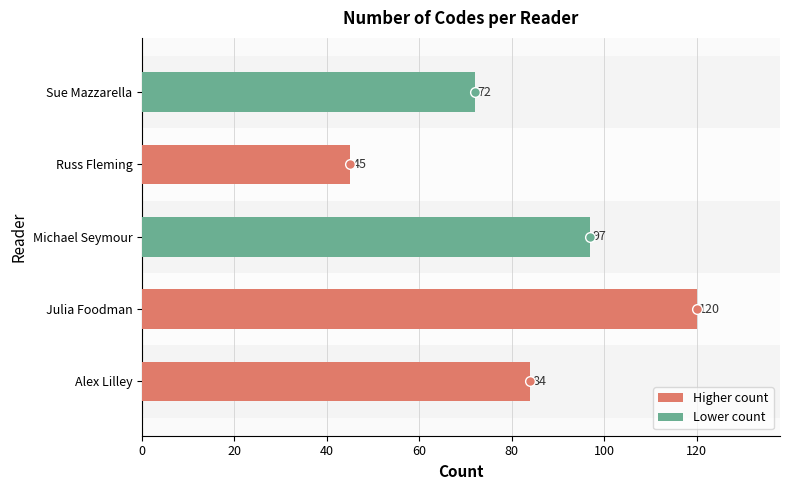

What is the sum of the values at Sue Mazzarella and Michael Seymour?

169